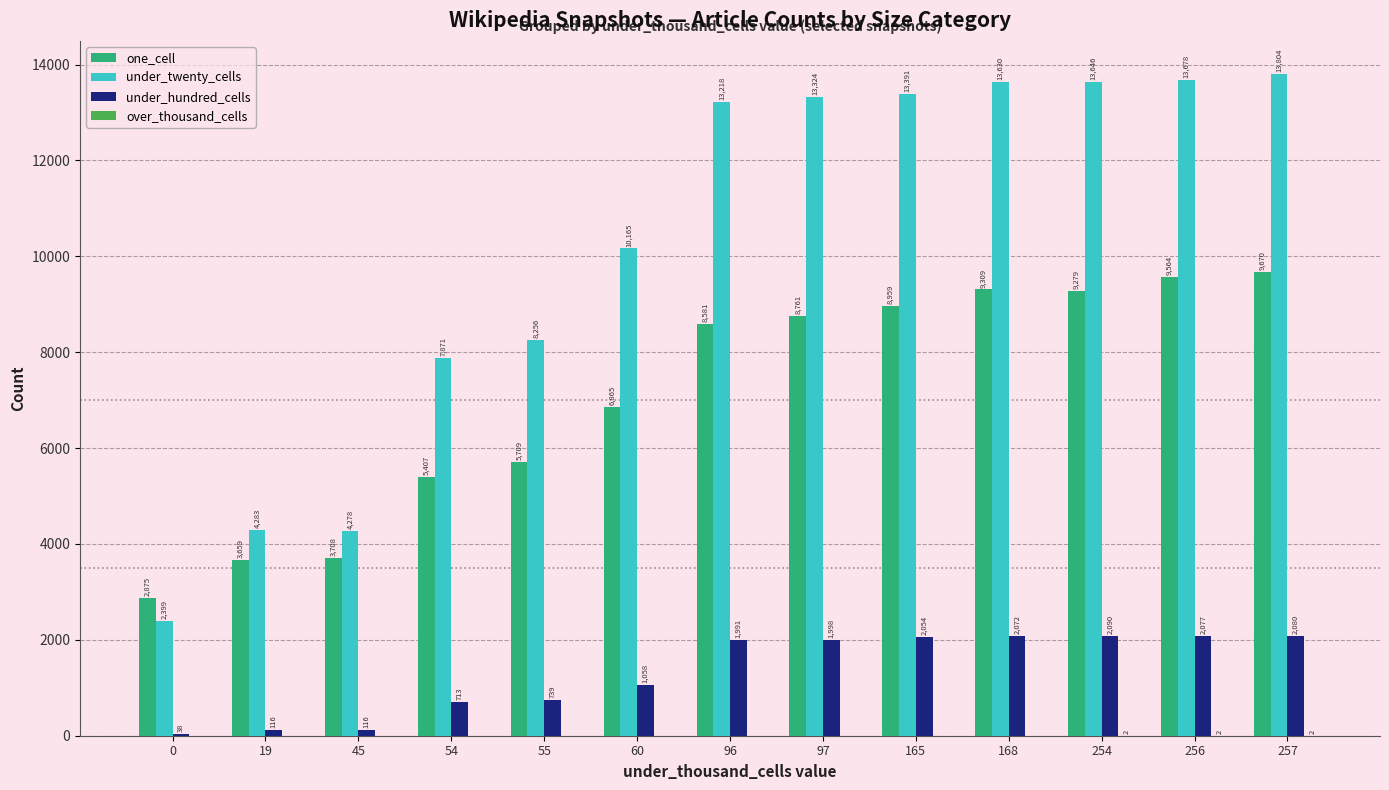

What is the spread (max minus min) of values at 256?

13676